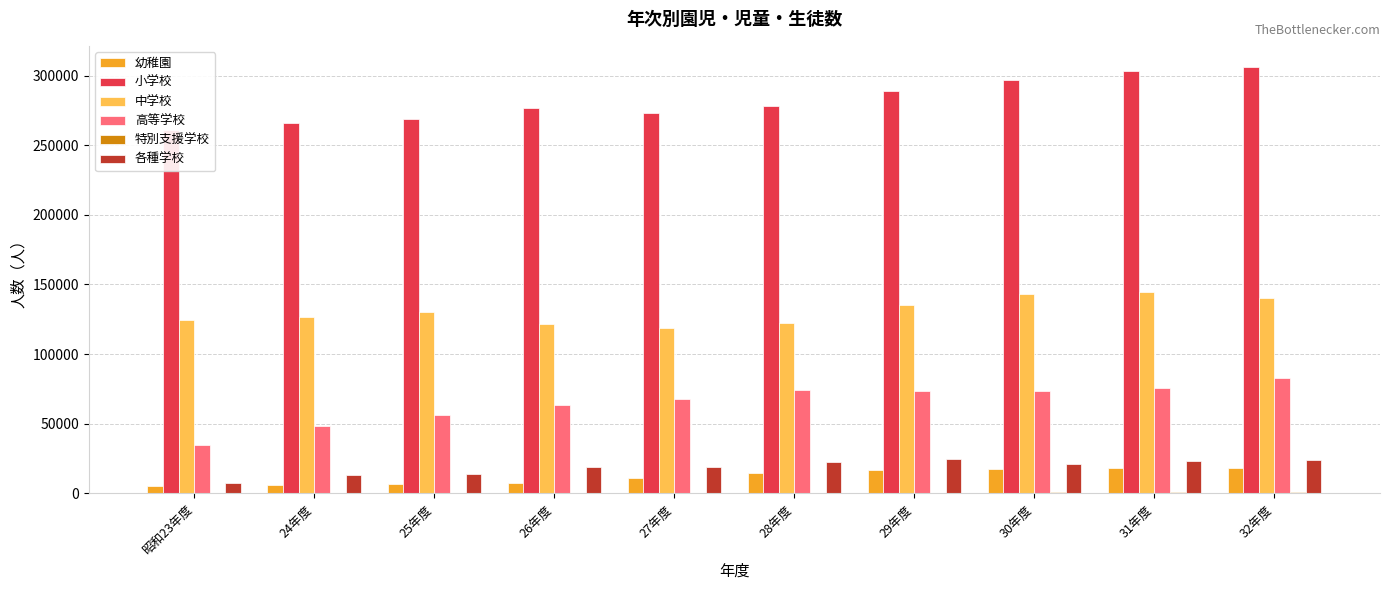

What is the minimum value shown in the chart?

311